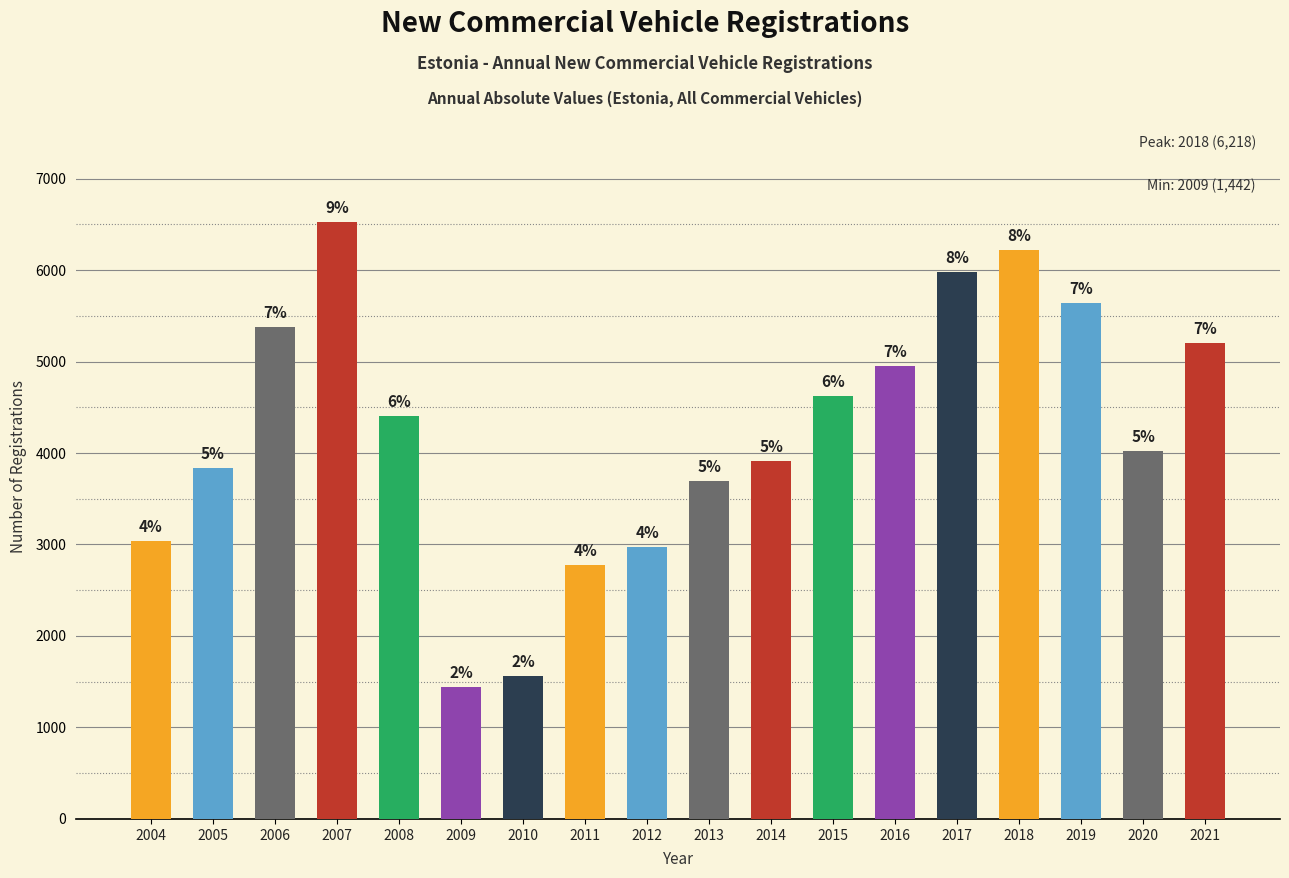

At which category does the chart reach its minimum across all series?

2009